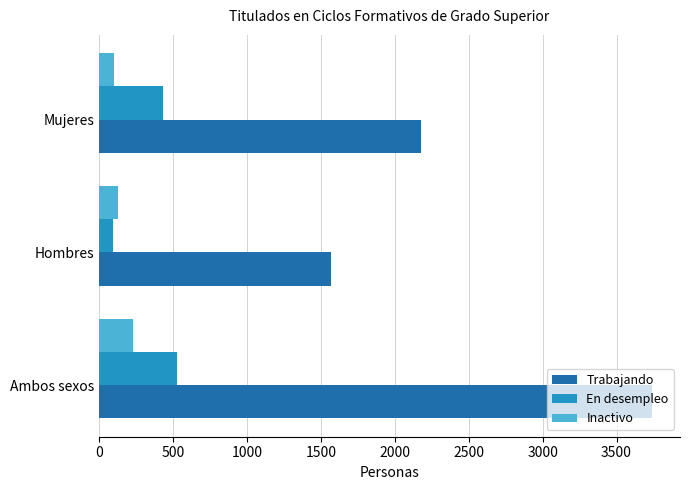

What is the maximum value for Trabajando?

3742